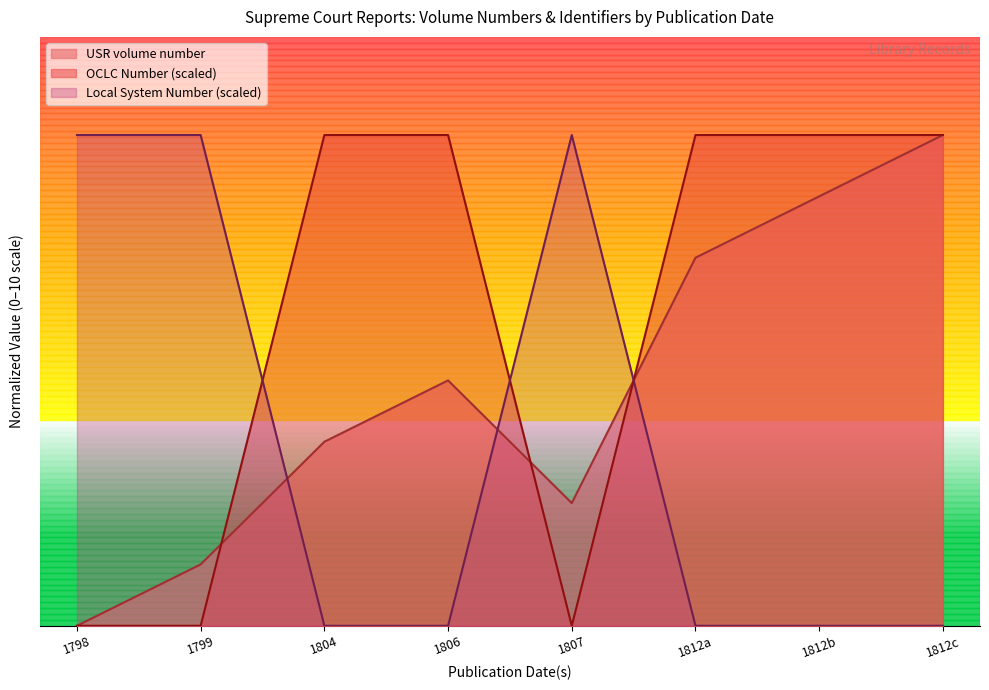

The Local System Number (scaled) series shows 0.0 at 1812a. True or false?

True